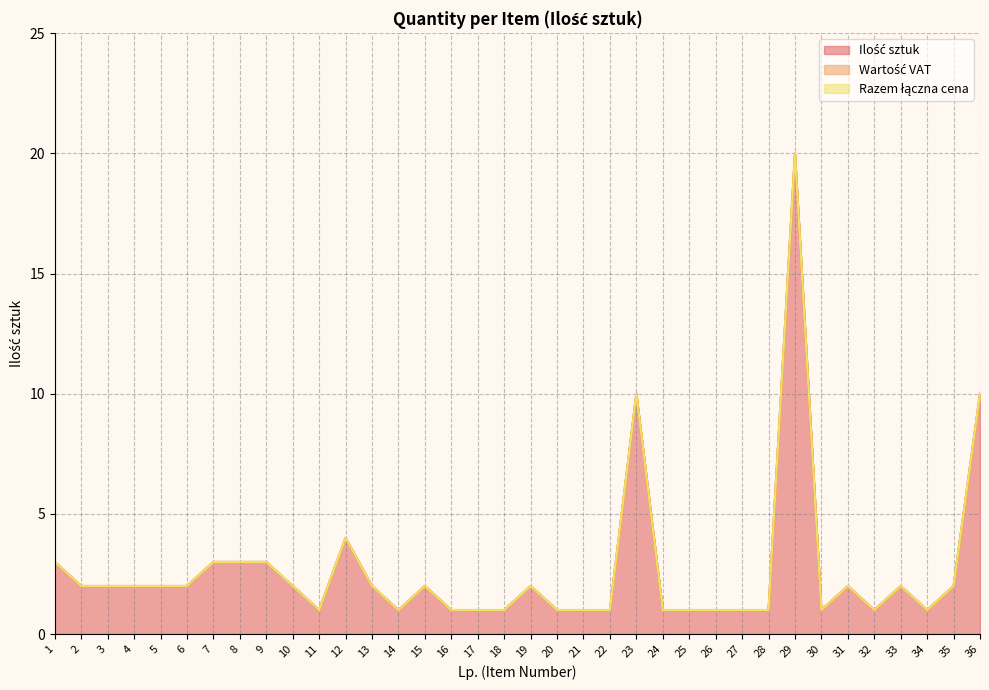

Reading right to left, list all the values displayed in this chart.

Ilość sztuk: 10	2	1	2	1	2	1	20	1	1	1	1	1	10	1	1	1	2	1	1	1	2	1	2	4	1	2	3	3	3	2	2	2	2	2	3
Wartość VAT: 0	0	0	0	0	0	0	0	0	0	0	0	0	0	0	0	0	0	0	0	0	0	0	0	0	0	0	0	0	0	0	0	0	0	0	0
Razem łączna cena: 0	0	0	0	0	0	0	0	0	0	0	0	0	0	0	0	0	0	0	0	0	0	0	0	0	0	0	0	0	0	0	0	0	0	0	0